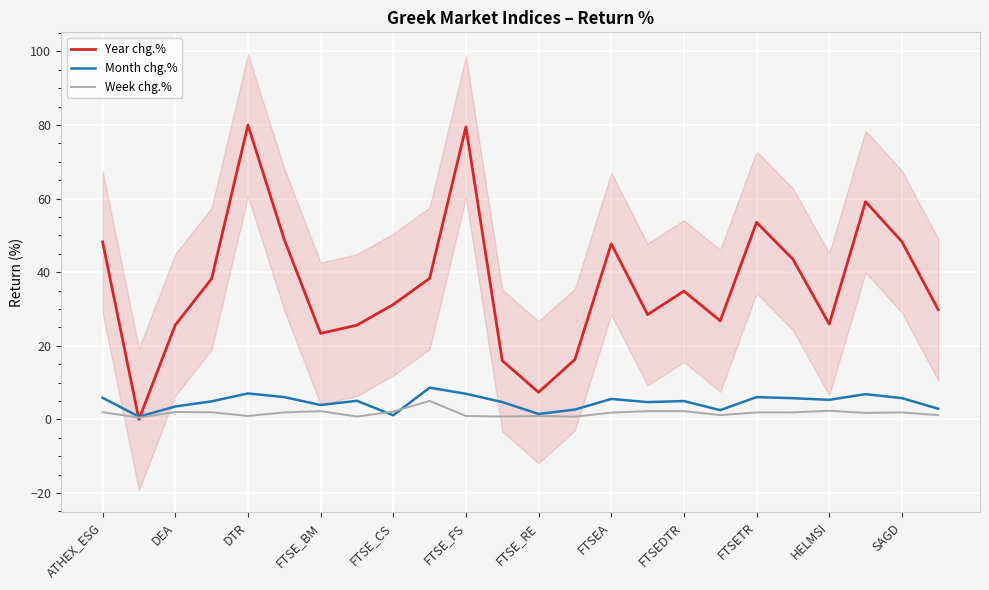

What is the highest value of the Week chg.% series?

5.0